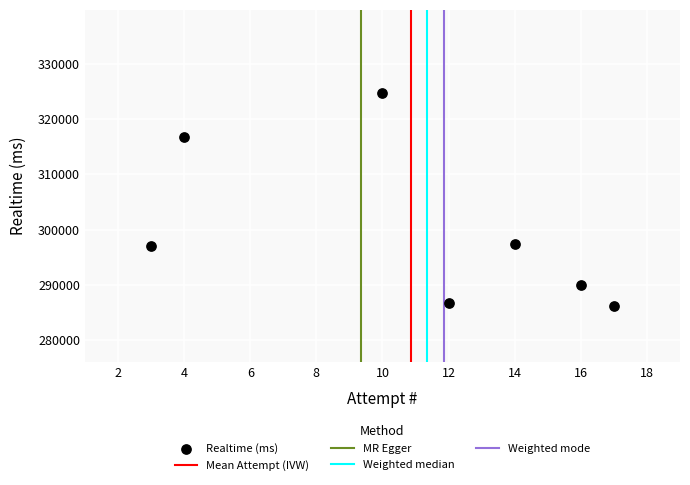

What is the average Y value?

299797